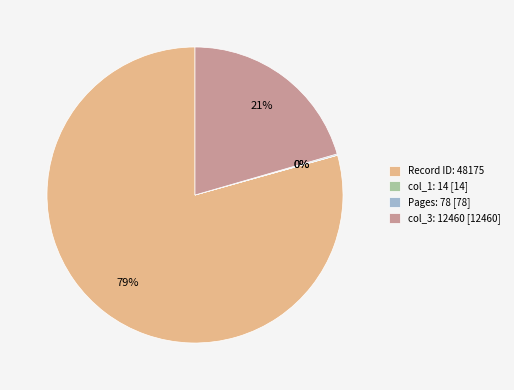

Which category accounts for the majority?

Record ID: 48175